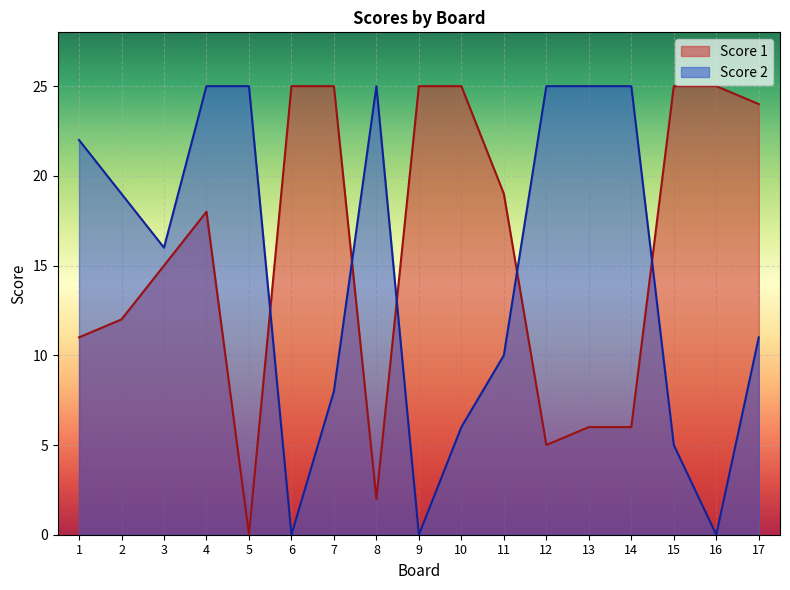

At which category does Score 2 reach its first local peak?

8